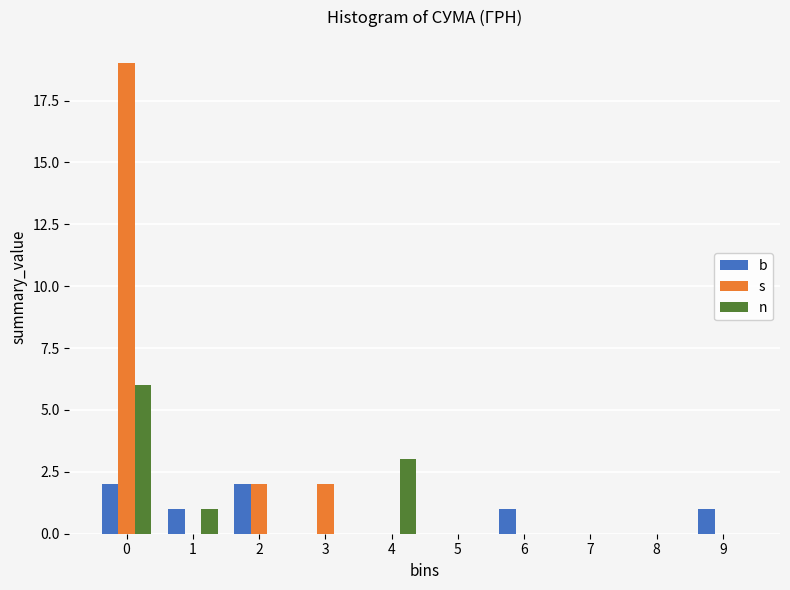

Reading right to left, list all the values displayed in this chart.

b: 9=1	8=0	7=0	6=1	5=0	4=0	3=0	2=2	1=1	0=2
s: 9=0	8=0	7=0	6=0	5=0	4=0	3=2	2=2	1=0	0=19
n: 9=0	8=0	7=0	6=0	5=0	4=3	3=0	2=0	1=1	0=6